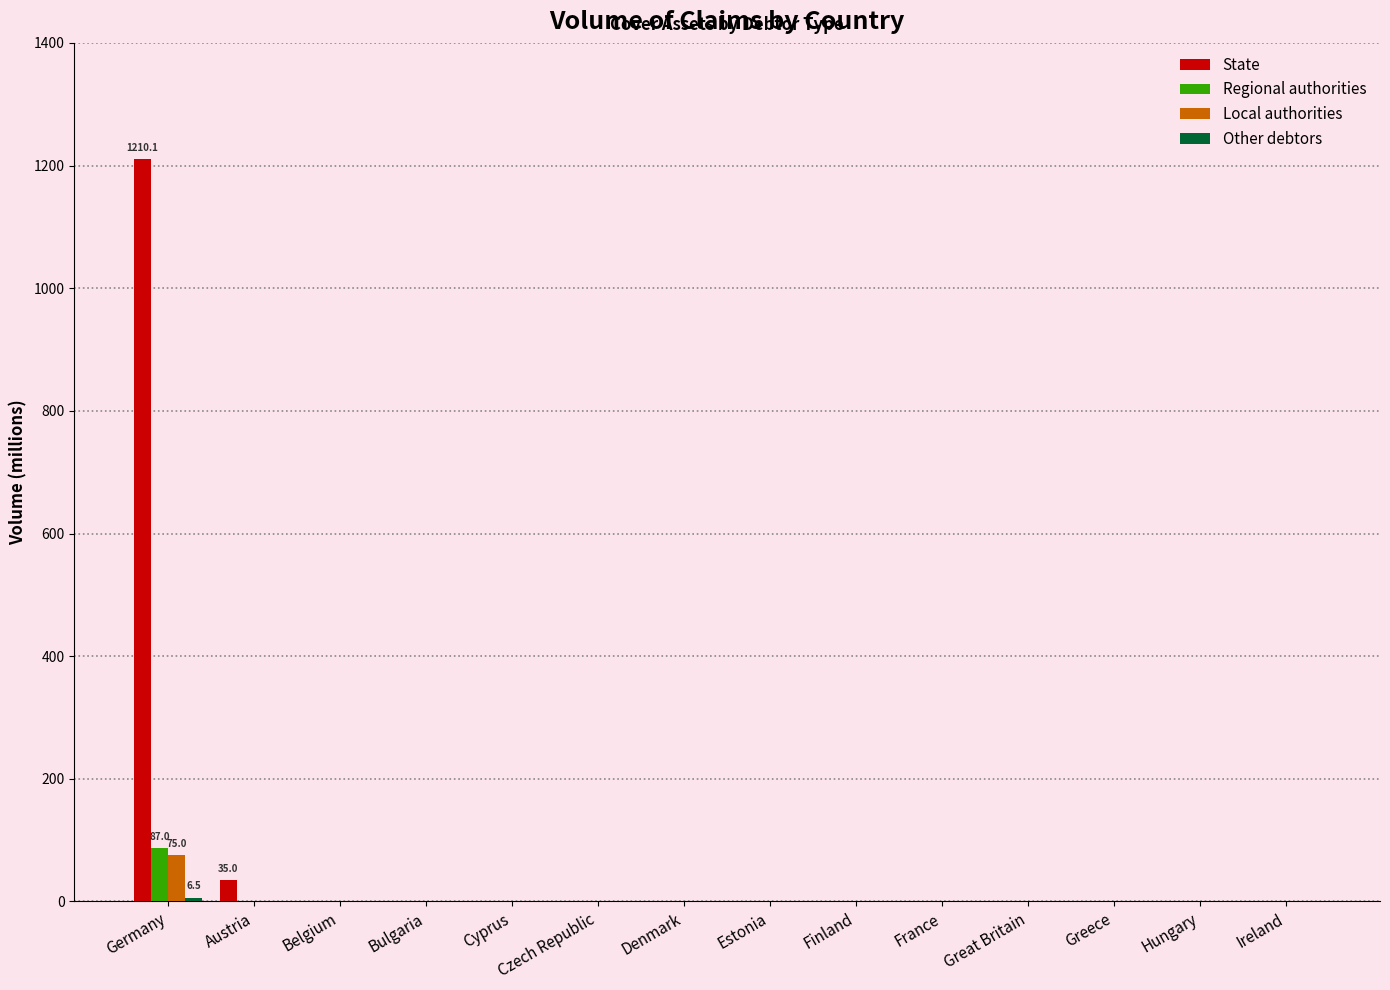

What is the sum of all State values?

1245.1